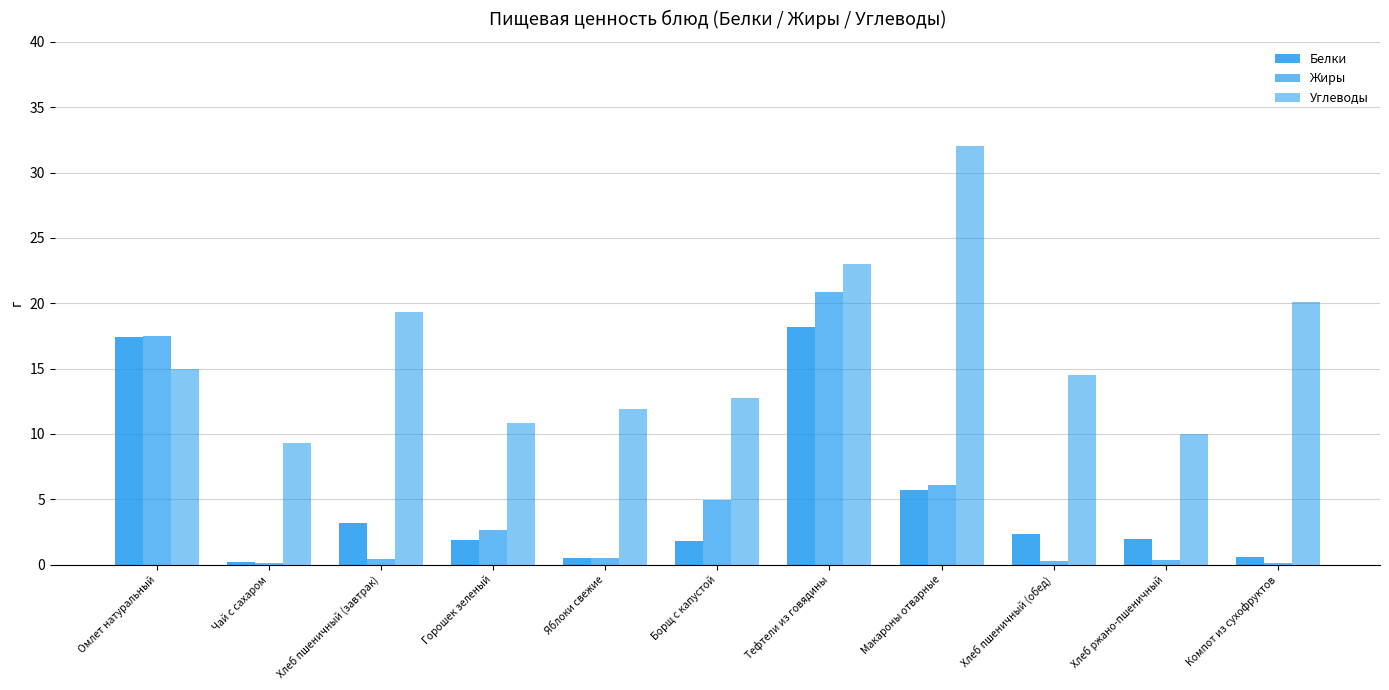

Read the Белки value at Компот из сухофруктов.

0.6